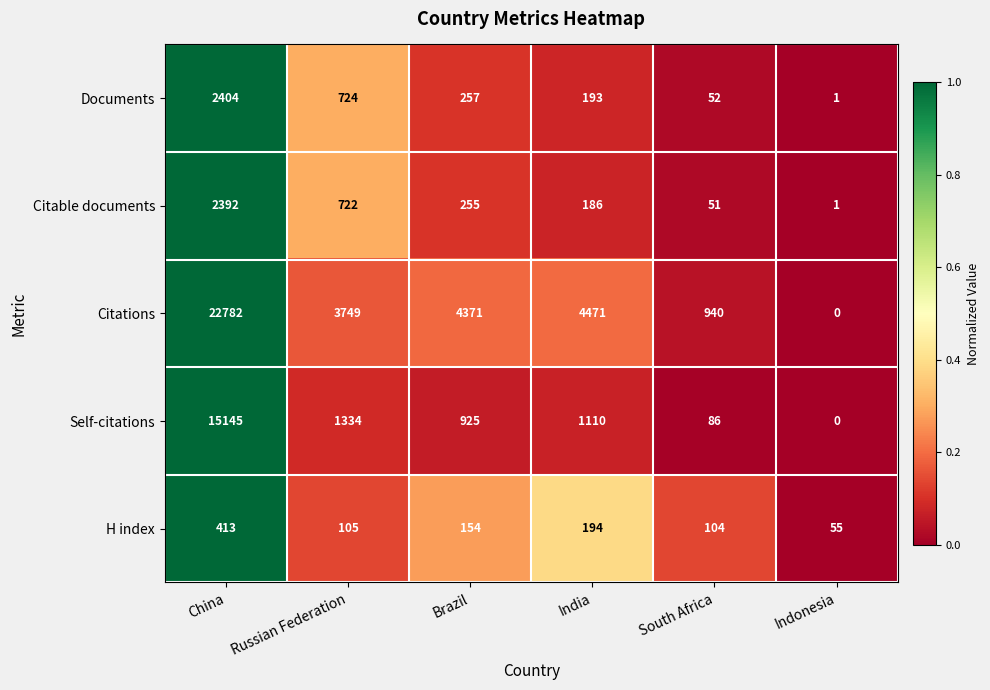

What is the greatest value displayed?

22782